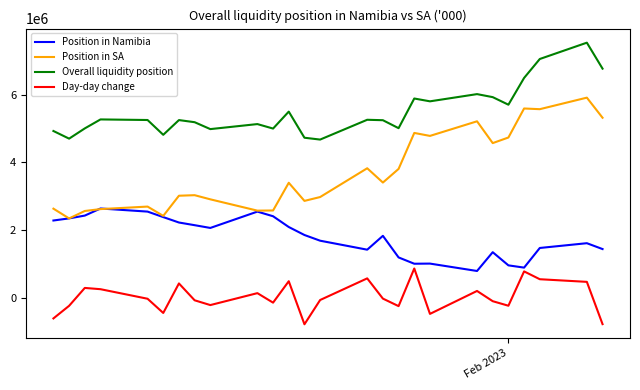

Rank the series by their maximum value, from lowest to highest.

Day-day change, Position in Namibia, Position in SA, Overall liquidity position